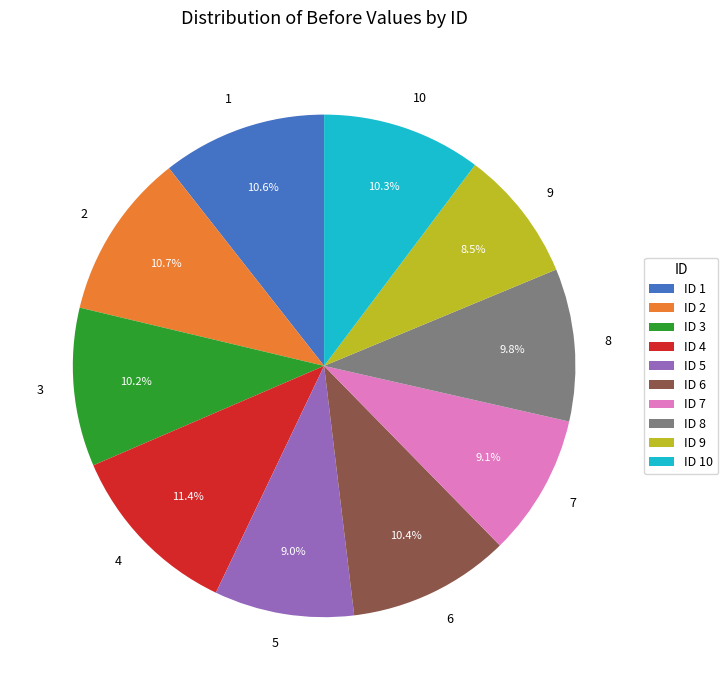

Is there any slice that represents more than half of the pie?

No